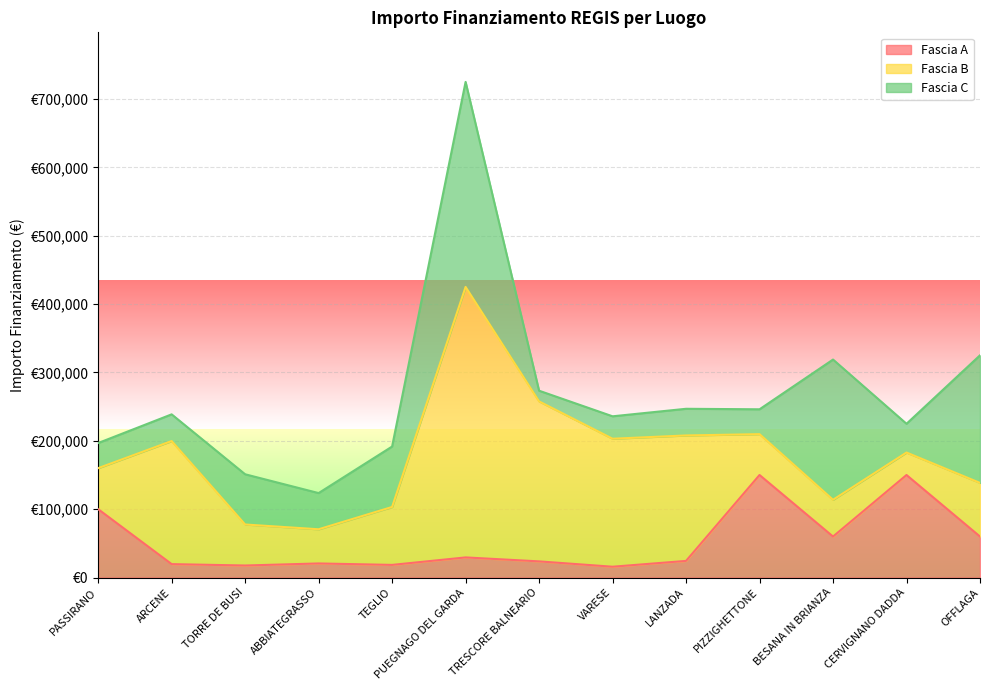

At how many categories does at least one series exceed 262990?

1